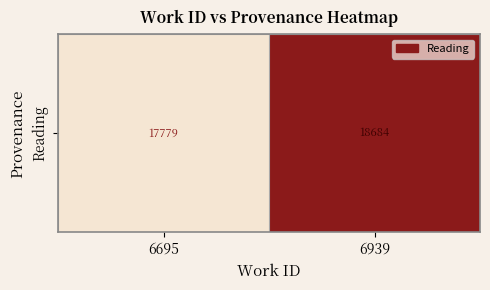

How many distinct data groups are displayed?

1